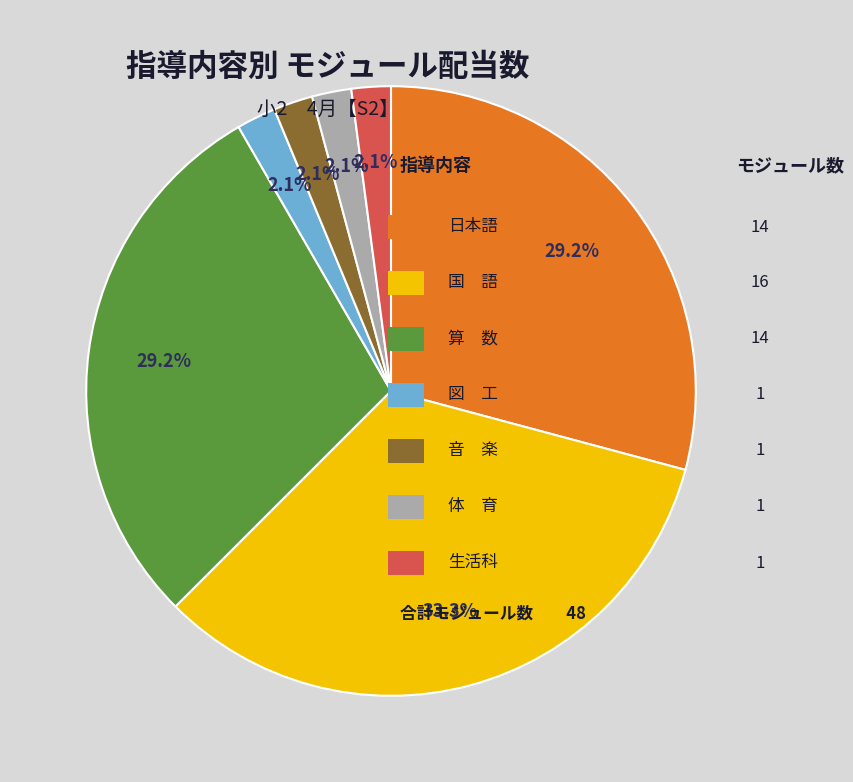

Is there any slice that represents more than half of the pie?

No